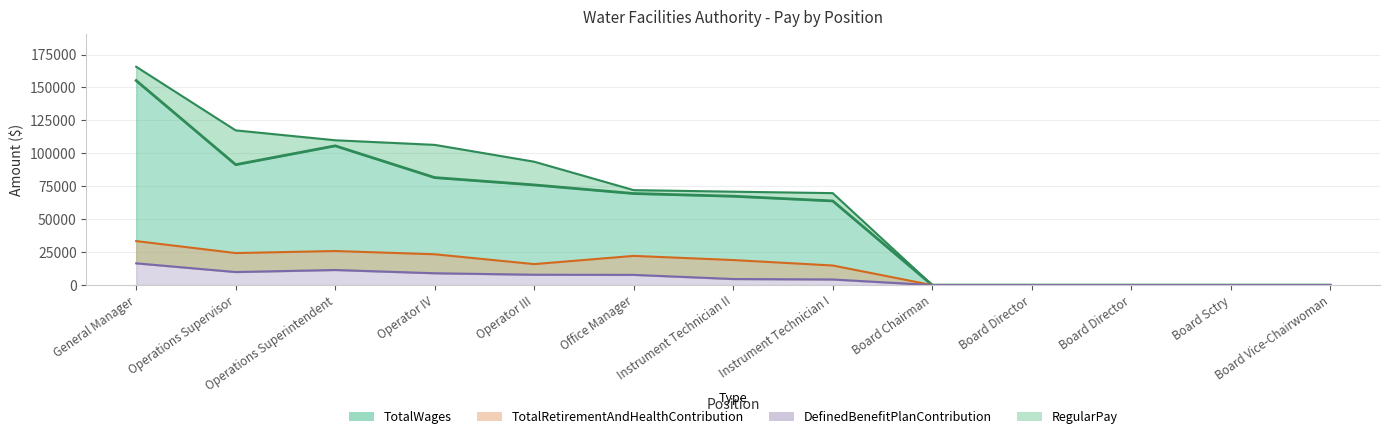

Does the chart display data point markers on the line(s)?

No